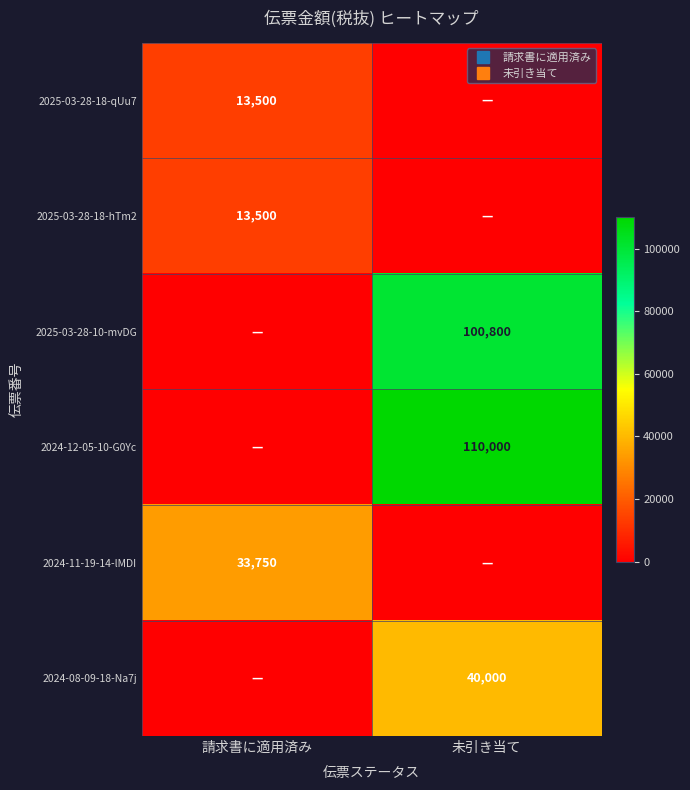

Which series changed the most between 請求書に適用済み and 未引き当て?

2024-12-05-10-G0Yc